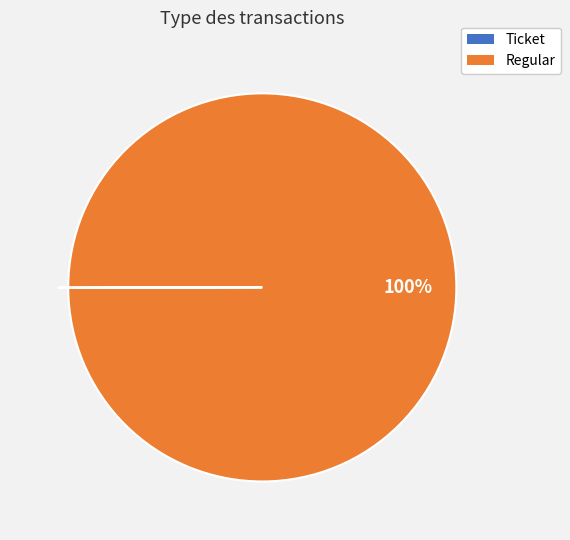

What is the majority slice?

Regular